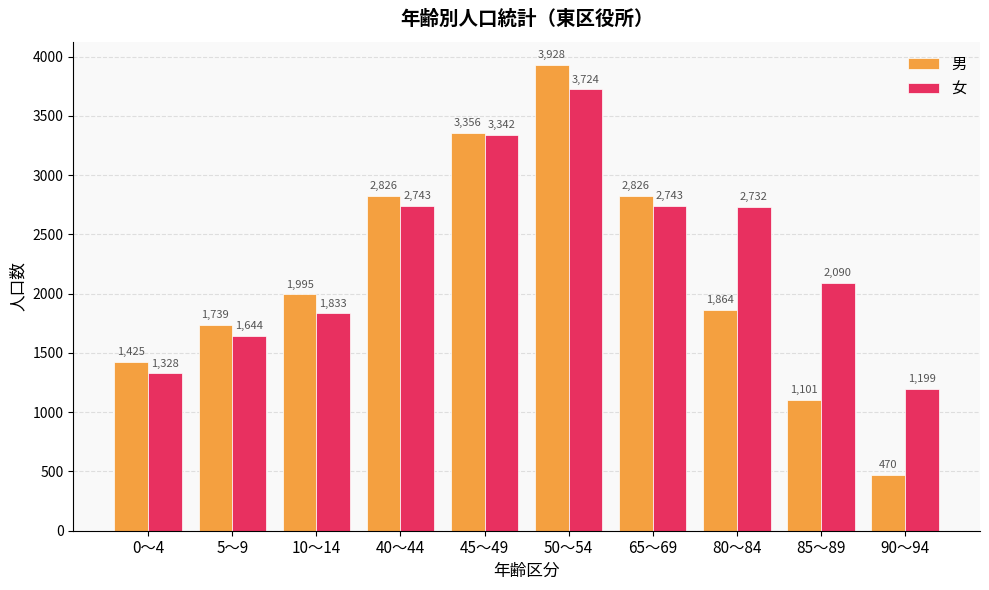

Reading left to right, list all the values displayed in this chart.

男: 0～4=1425	5～9=1739	10～14=1995	40～44=2826	45～49=3356	50～54=3928	65～69=2826	80～84=1864	85～89=1101	90～94=470
女: 0～4=1328	5～9=1644	10～14=1833	40～44=2743	45～49=3342	50～54=3724	65～69=2743	80～84=2732	85～89=2090	90～94=1199